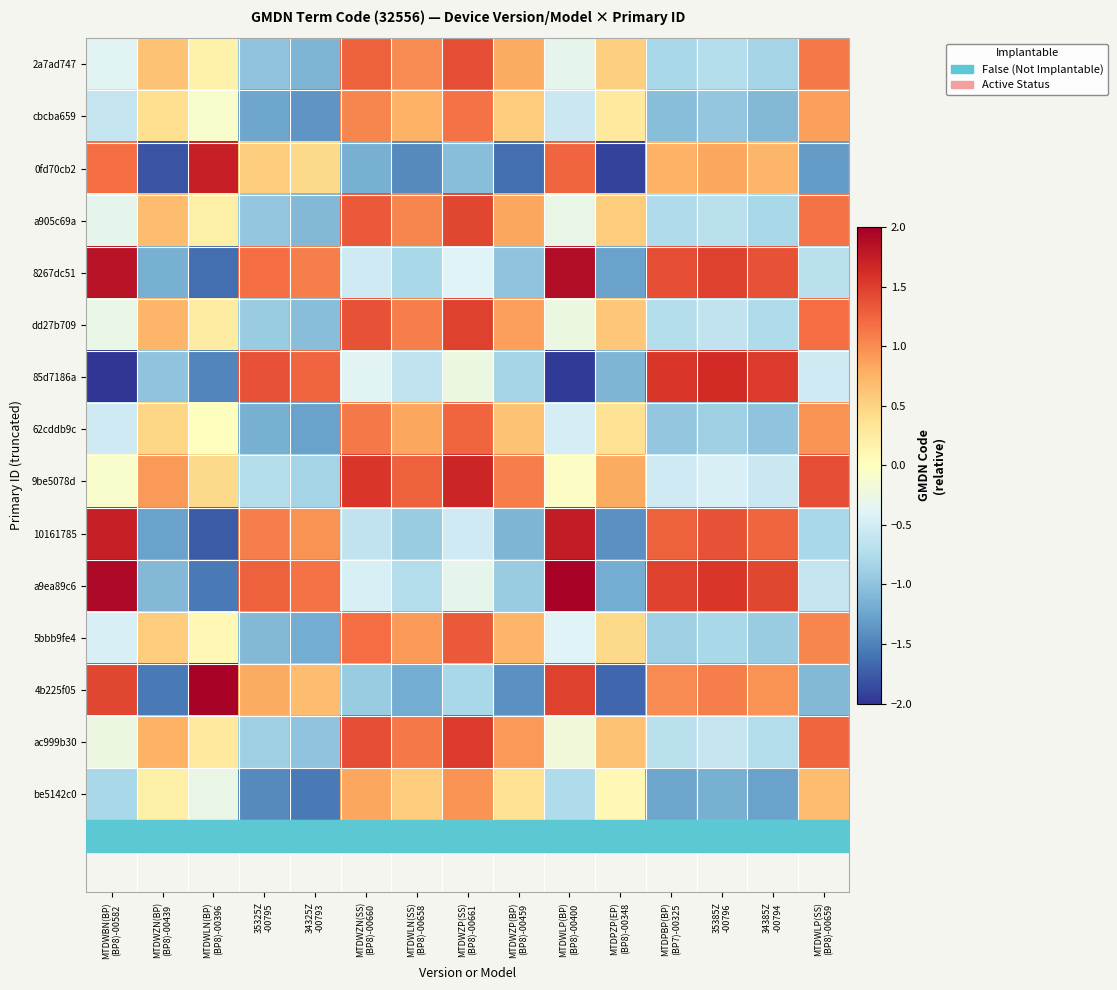

What is the difference between the highest and lowest values at MTDWZN(BP)
(BP8)-00439?

2.7